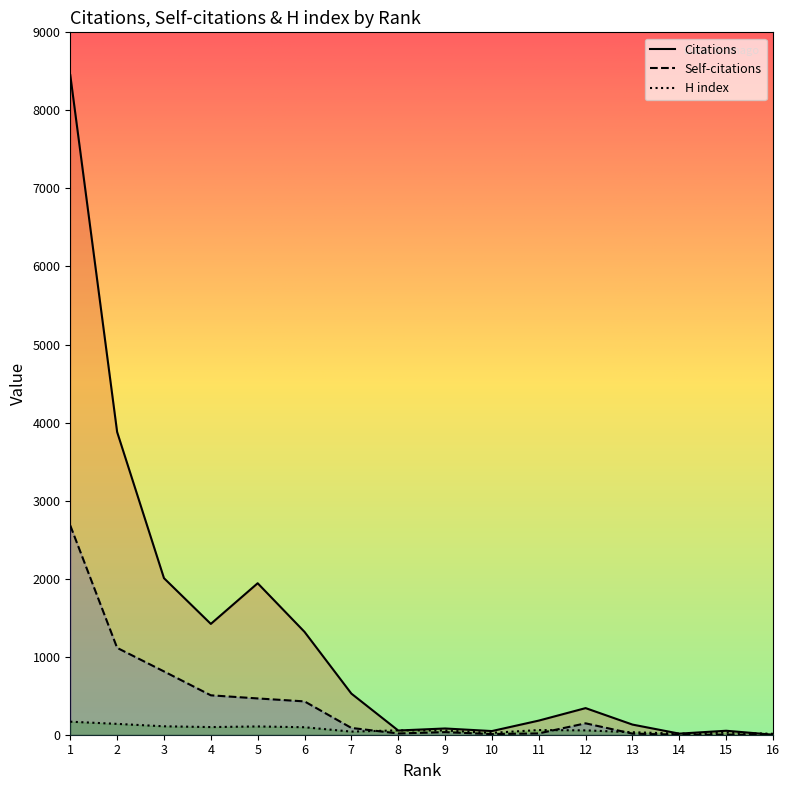

How many lines are shown in the chart?

3